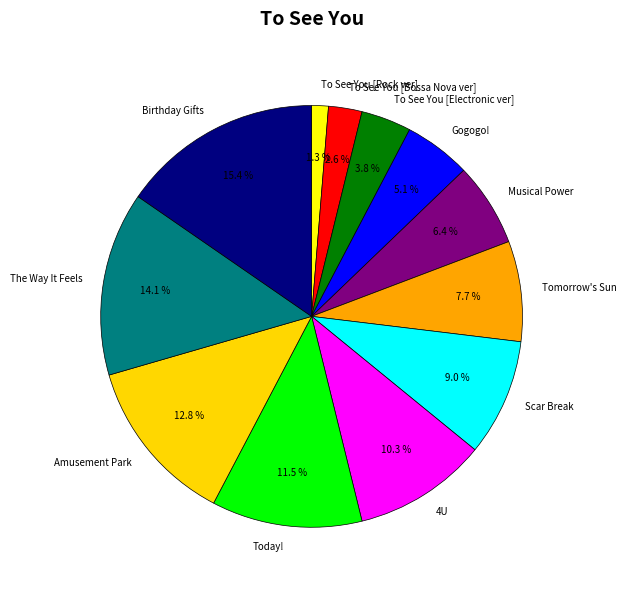

The Tomorrow's Sun slice represents 8% of the pie. True or false?

True